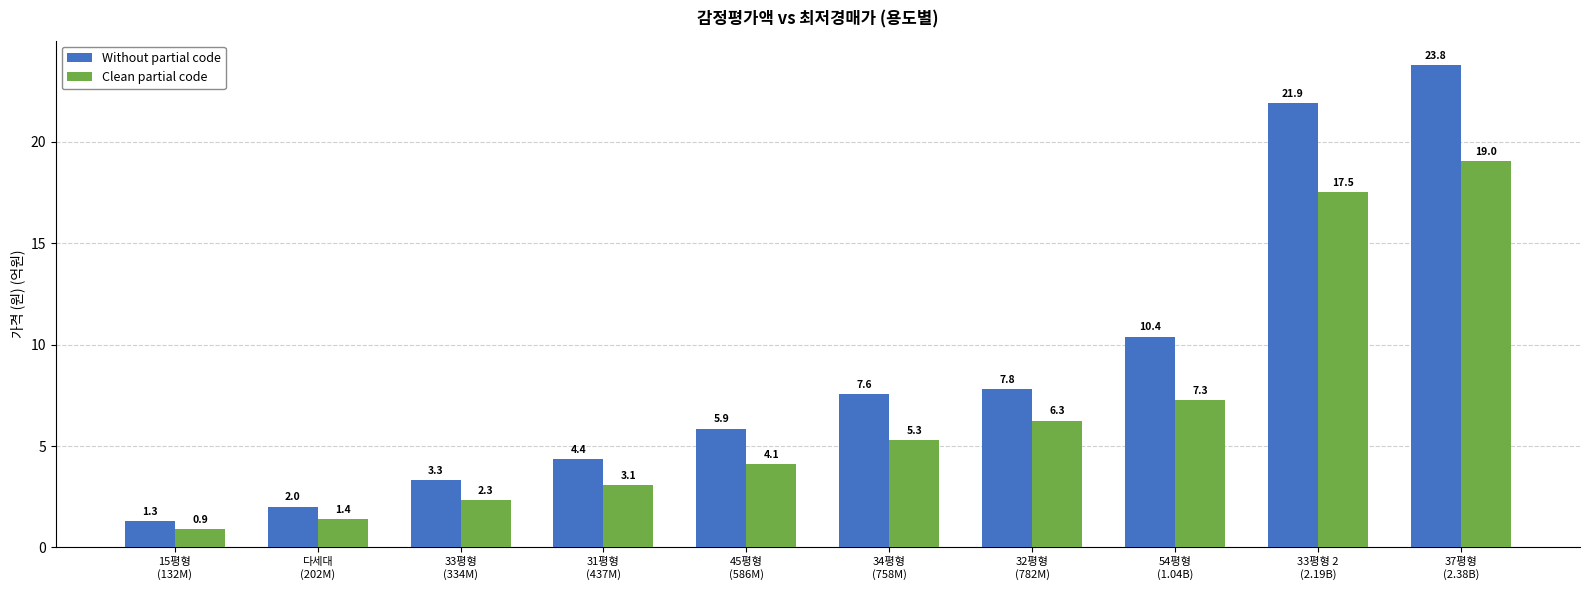

At how many categories does at least one series exceed 15?

2